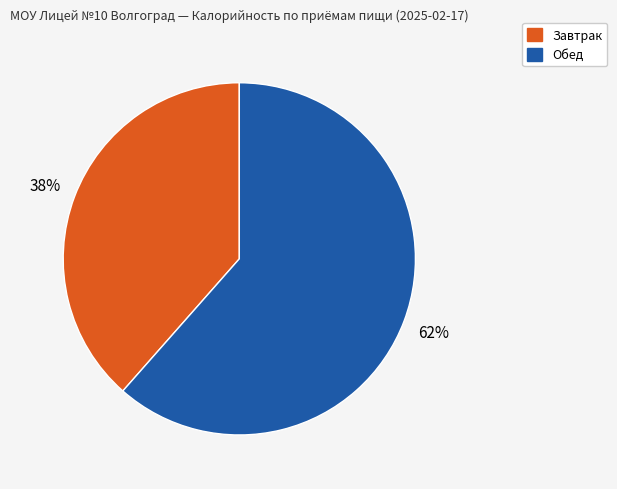

Does any single category account for the majority?

Yes